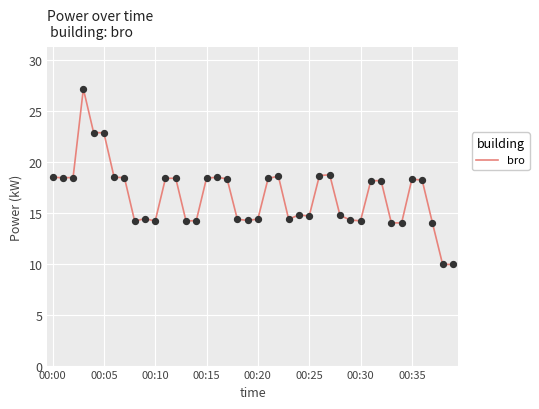

What is the difference between the maximum and minimum values?

17.2